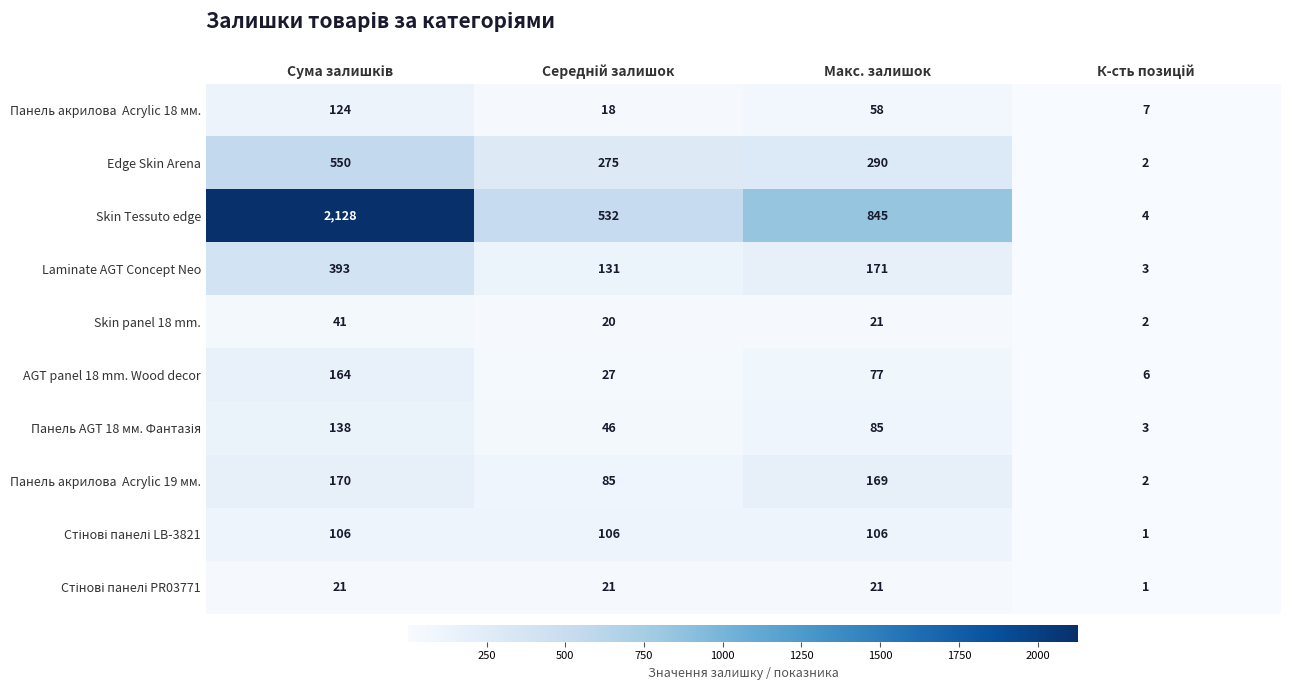

At how many categories does at least one series exceed 1095?

1